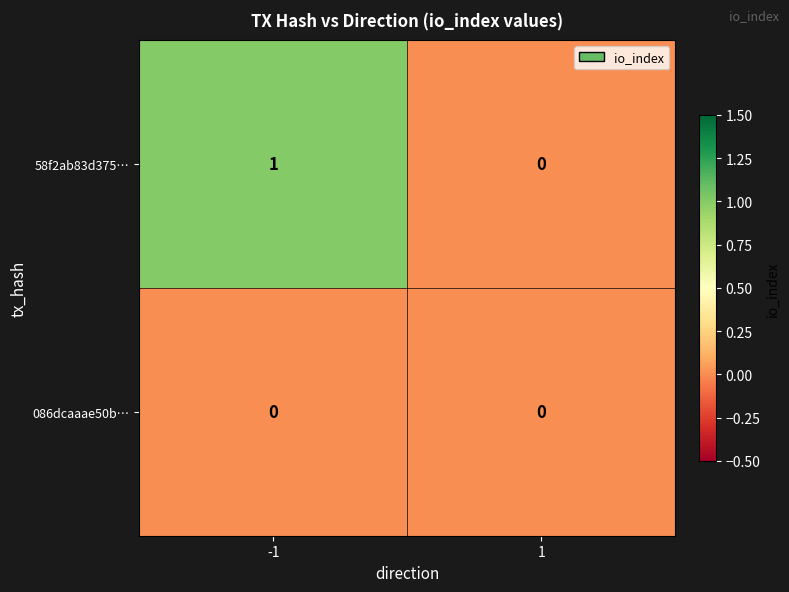

Rank the series at -1 from lowest to highest value.

086dcaaae50b…, 58f2ab83d375…